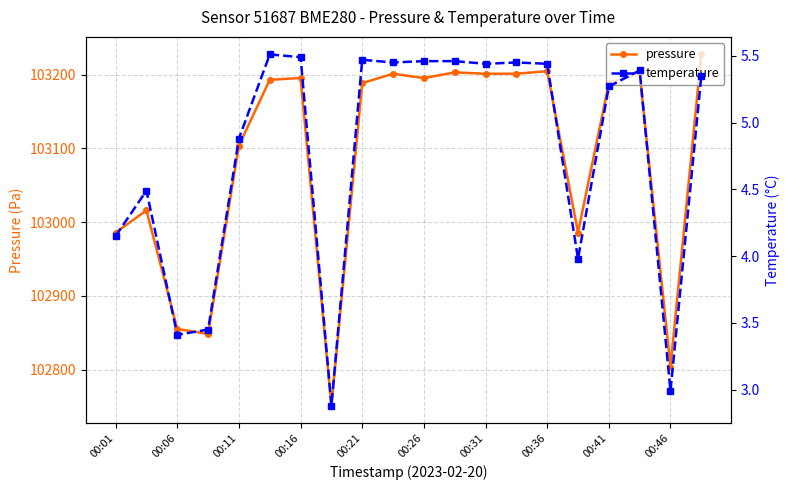

At which category is the sum across all series the highest?

19